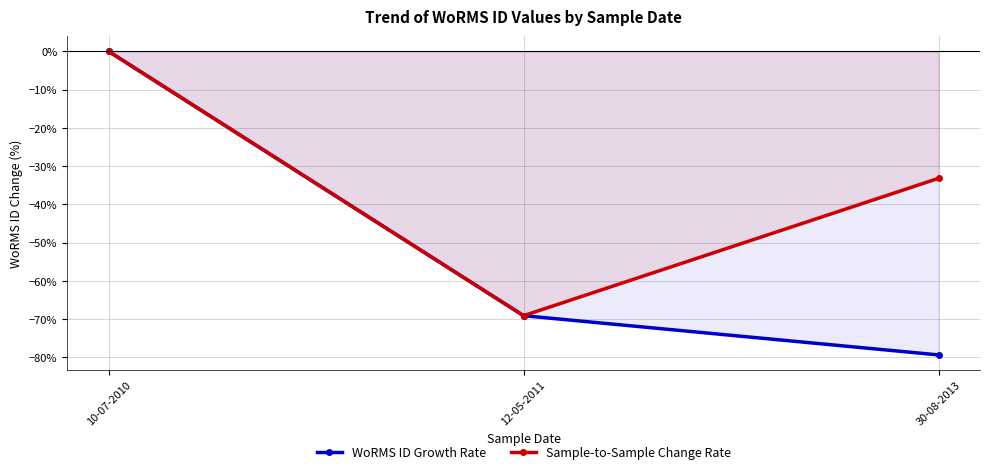

Which series has the largest range (max minus min)?

WoRMS ID Growth Rate